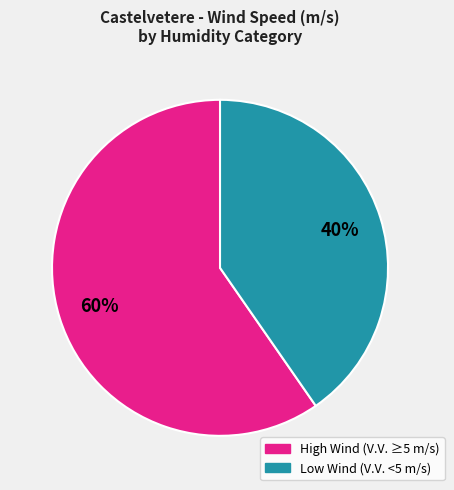

Is the sum of Low Wind (V.V. <5 m/s) and High Wind (V.V. ≥5 m/s) greater than half?

Yes